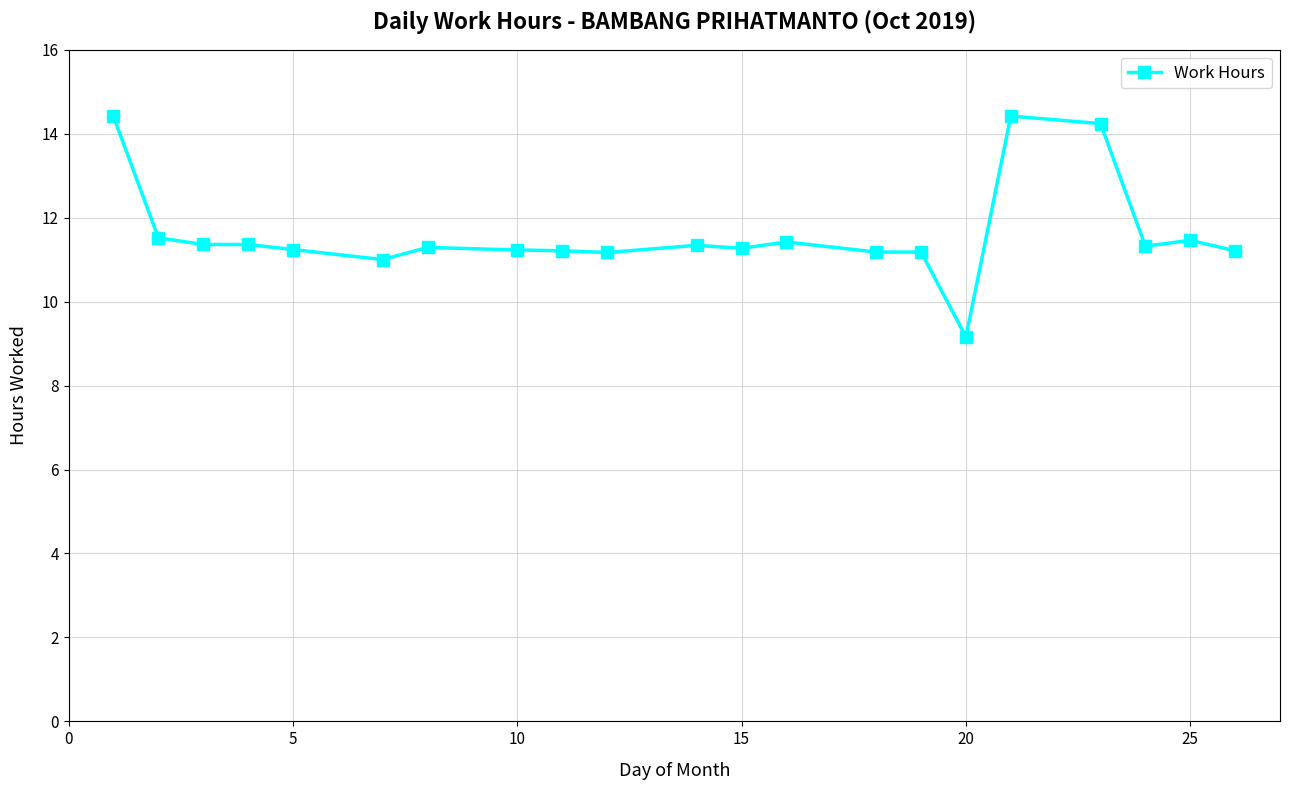

Count the number of data series in this chart.

1